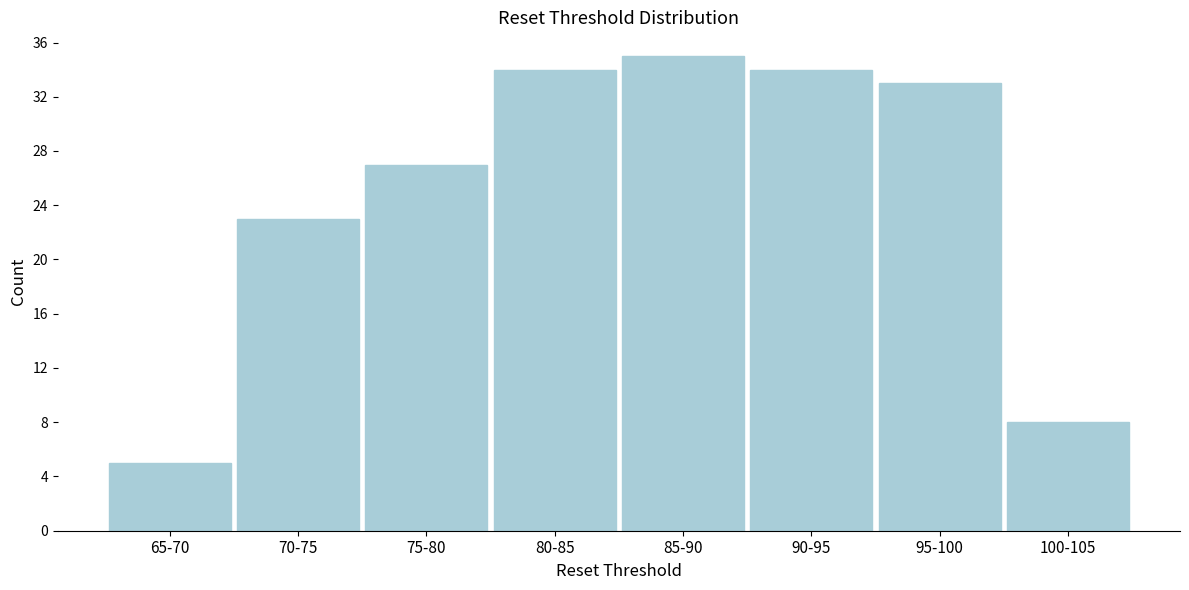

Reading left to right, extract all data points from this chart.

65-70=5	70-75=23	75-80=27	80-85=34	85-90=35	90-95=34	95-100=33	100-105=8